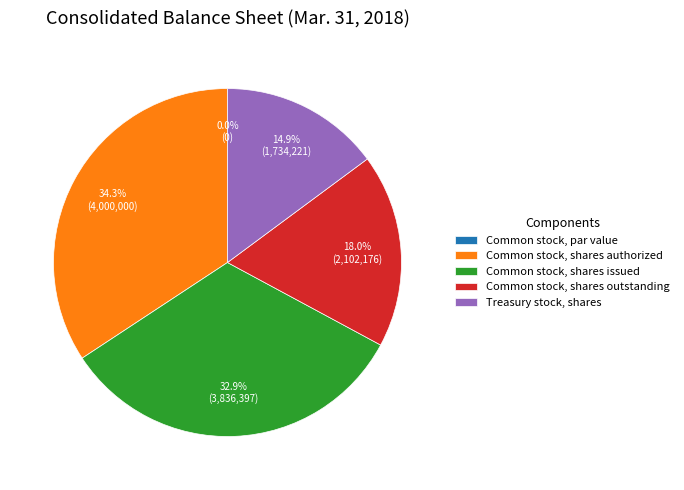

What is the change in value from Common stock, par value to Treasury stock, shares?

+1734220.9